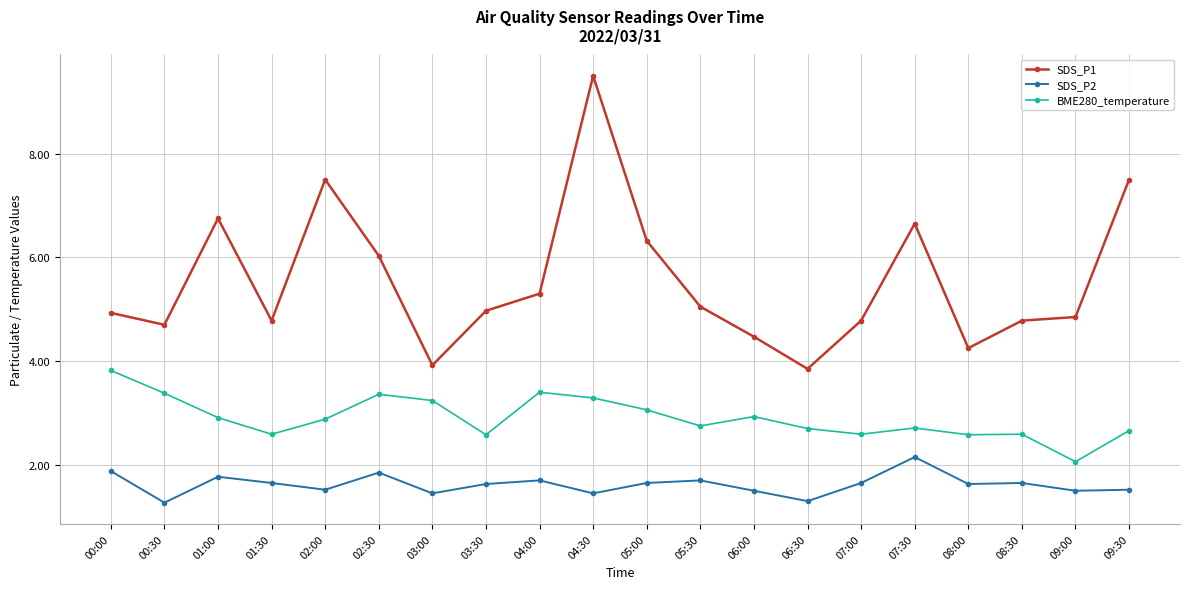

Which series has the largest range (max minus min)?

SDS_P1